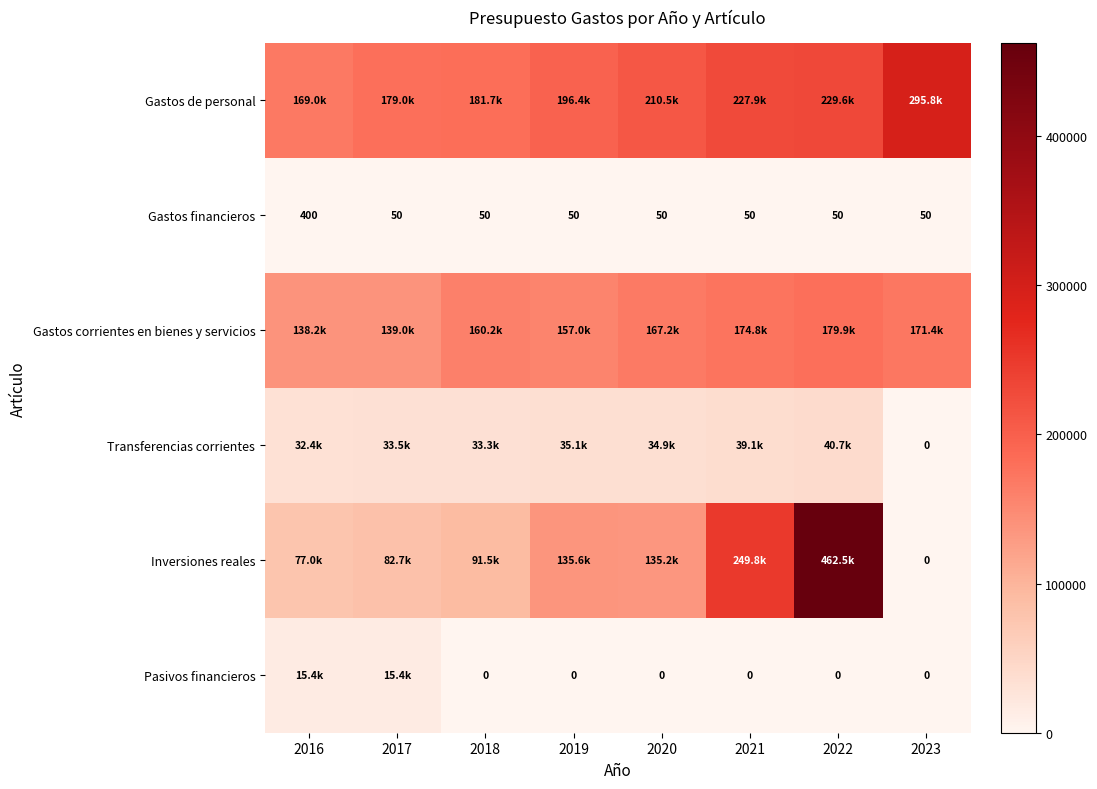

Count the Pasivos financieros values in the range 0 to 15385.

8